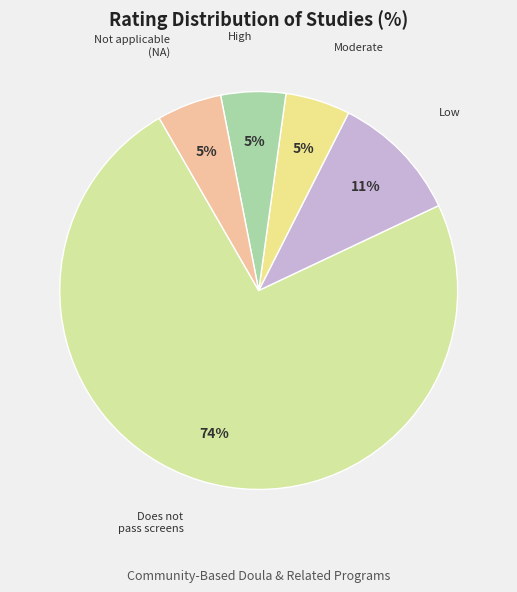

Combined, do Moderate and High account for over 50%?

No